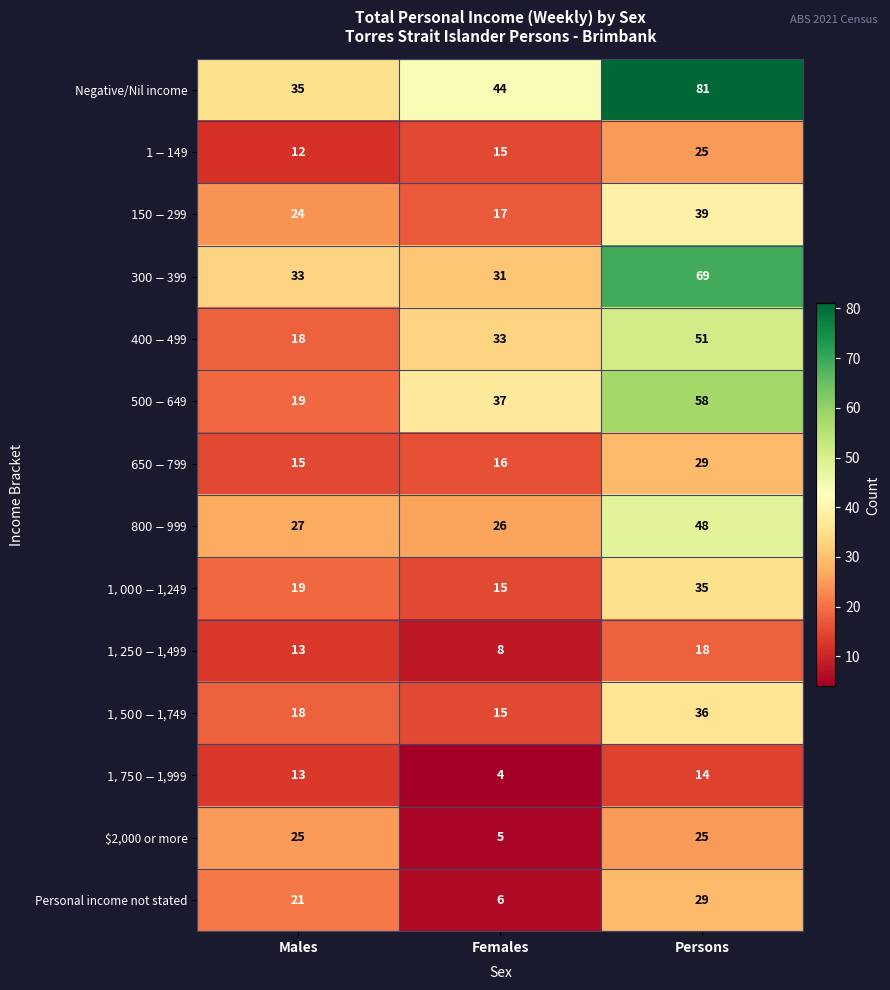

What is the difference between the highest and lowest values at Males?

23